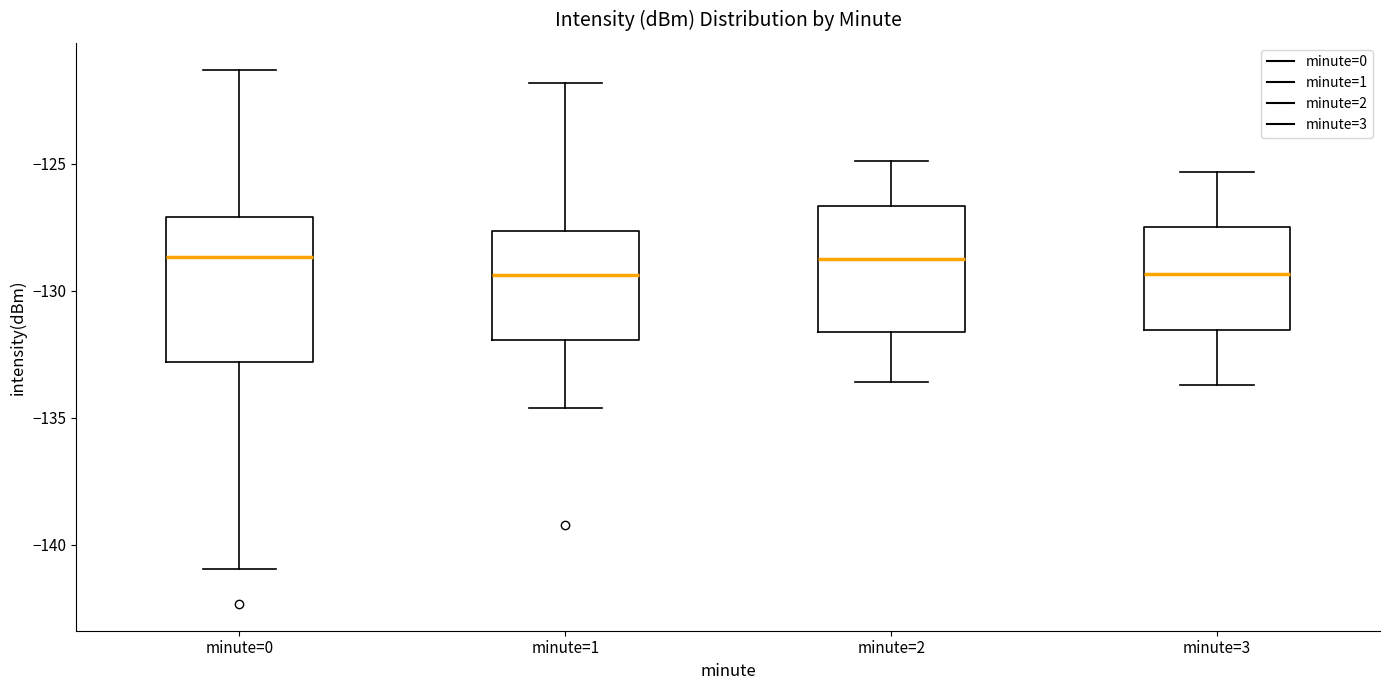

Where does the upper whisker of the box for minute=1 end on the y-axis? The values are not printed on the chart, so give them approximately, as read against the axis.

-122.0